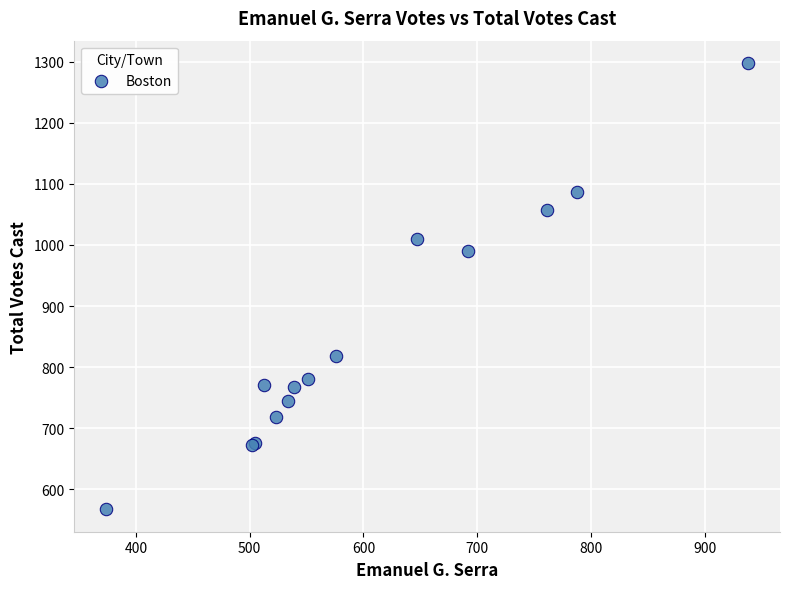

What Y value in the scatter plot is closest to 932?

990